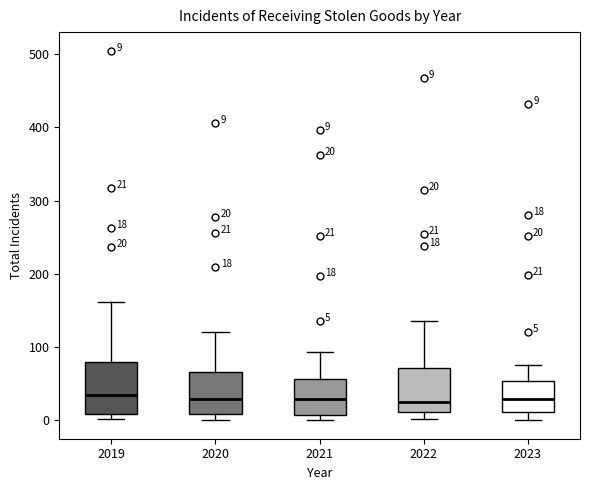

Comparing the boxes themselves (not the whiskers), which one is the tallest?

2019